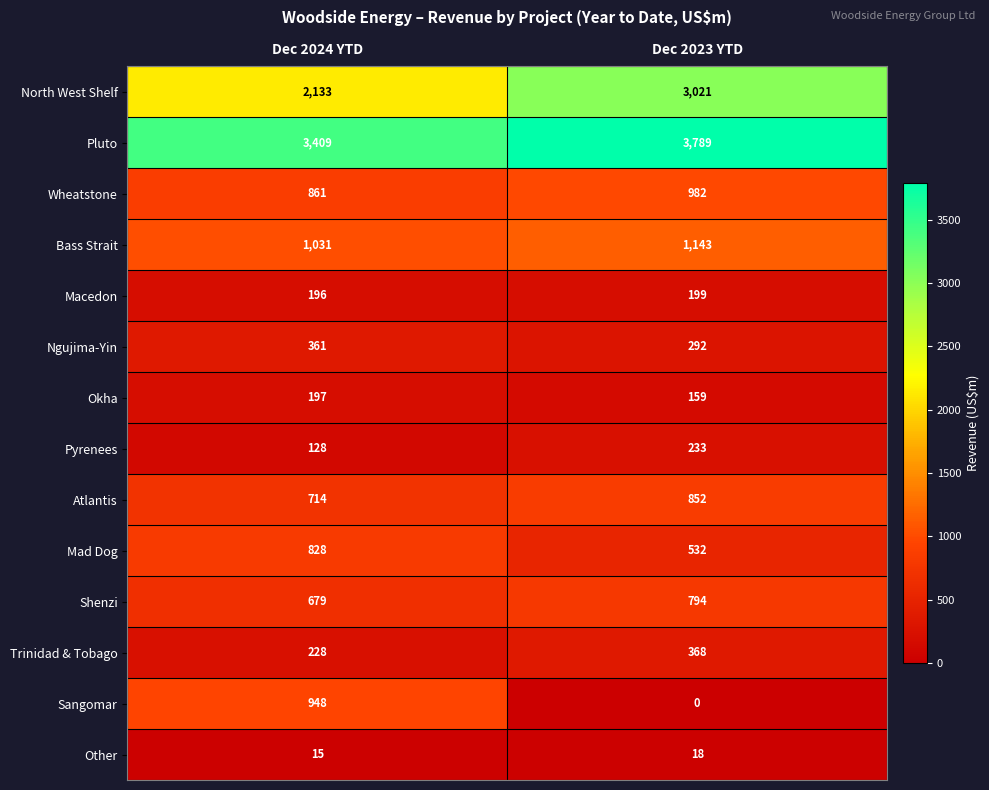

What is the sum of the Okha values at Dec 2023 YTD and Dec 2024 YTD?

356